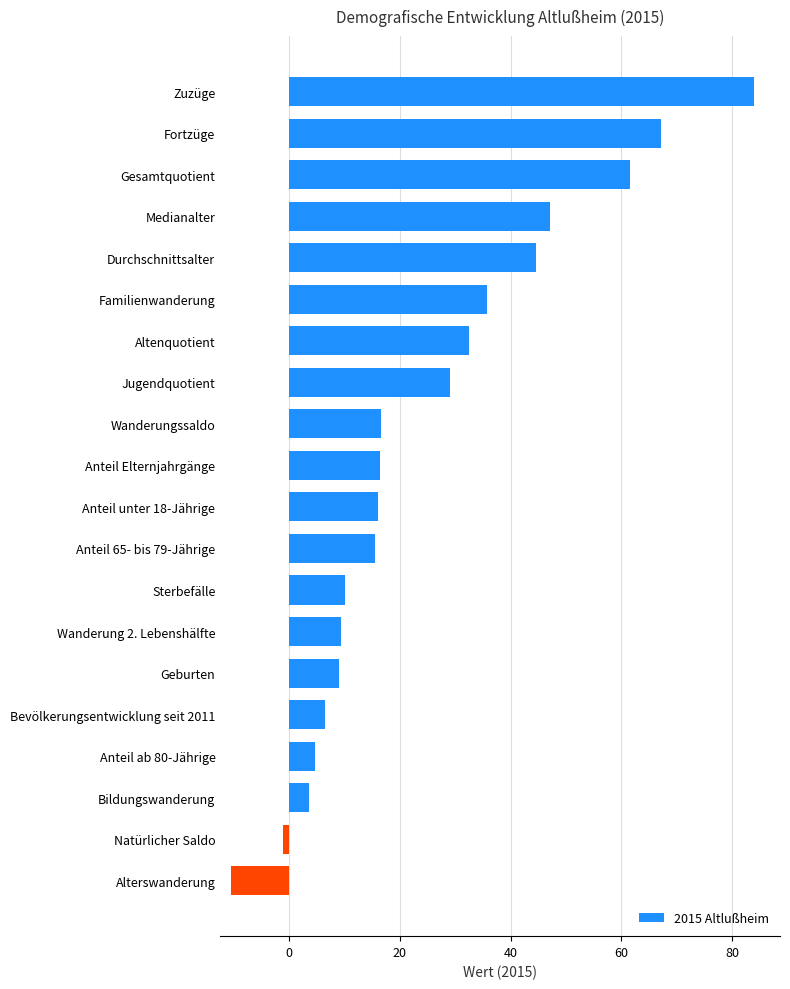

How many series are shown in this chart?

1